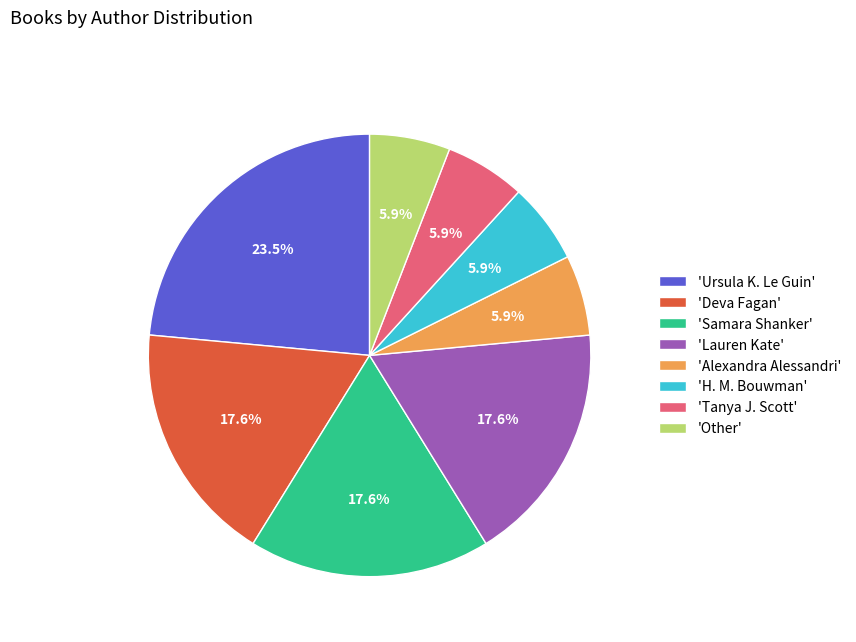

To the nearest percent, what is the average slice percentage?

12%